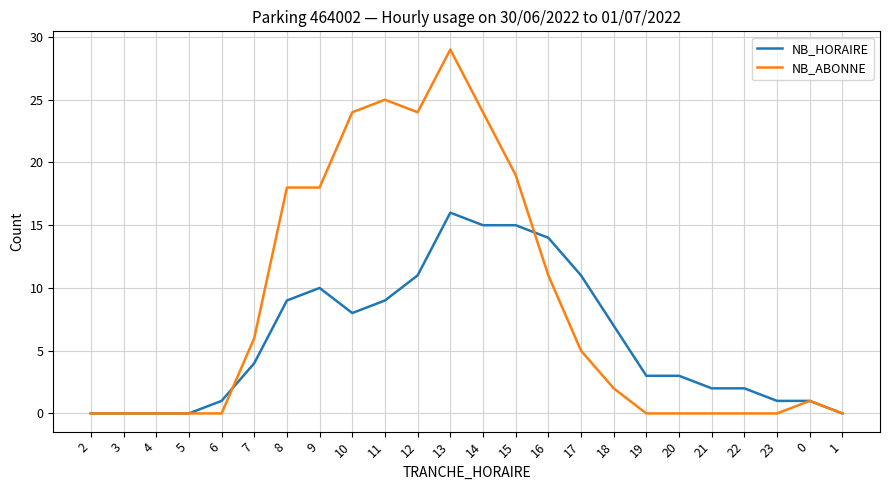

Between 3 and 18, which series saw the biggest shift?

NB_HORAIRE